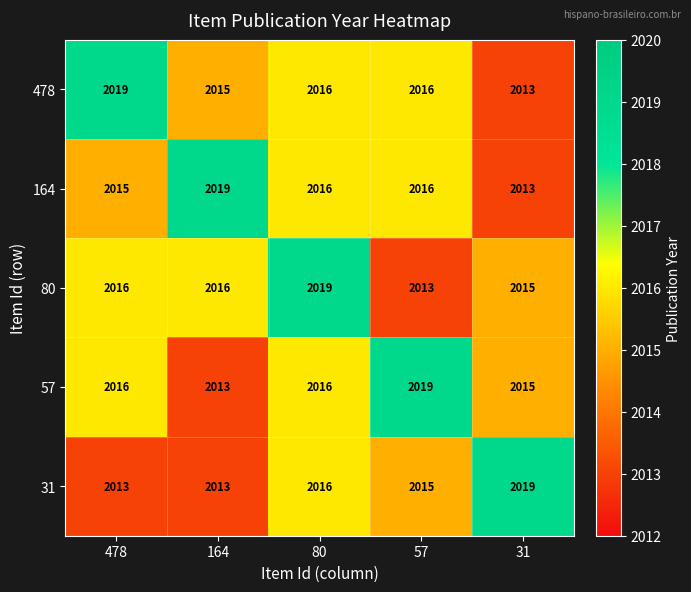

Is it true that 164 equals 791 at 80?

False